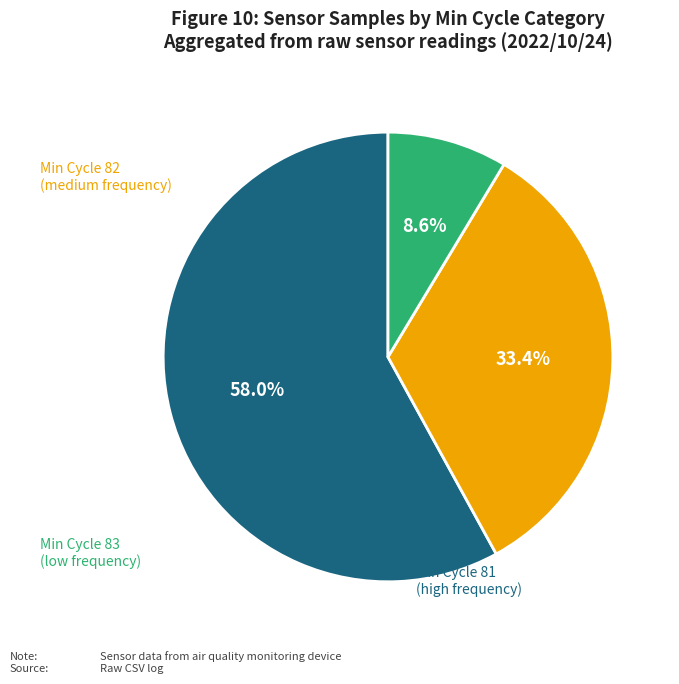

Count the number of slices in the pie.

3